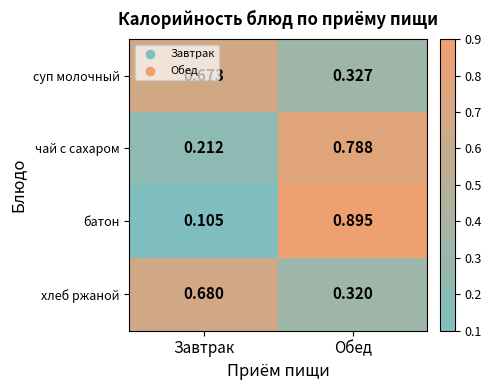

What is the total value across all series at Завтрак?

1.7